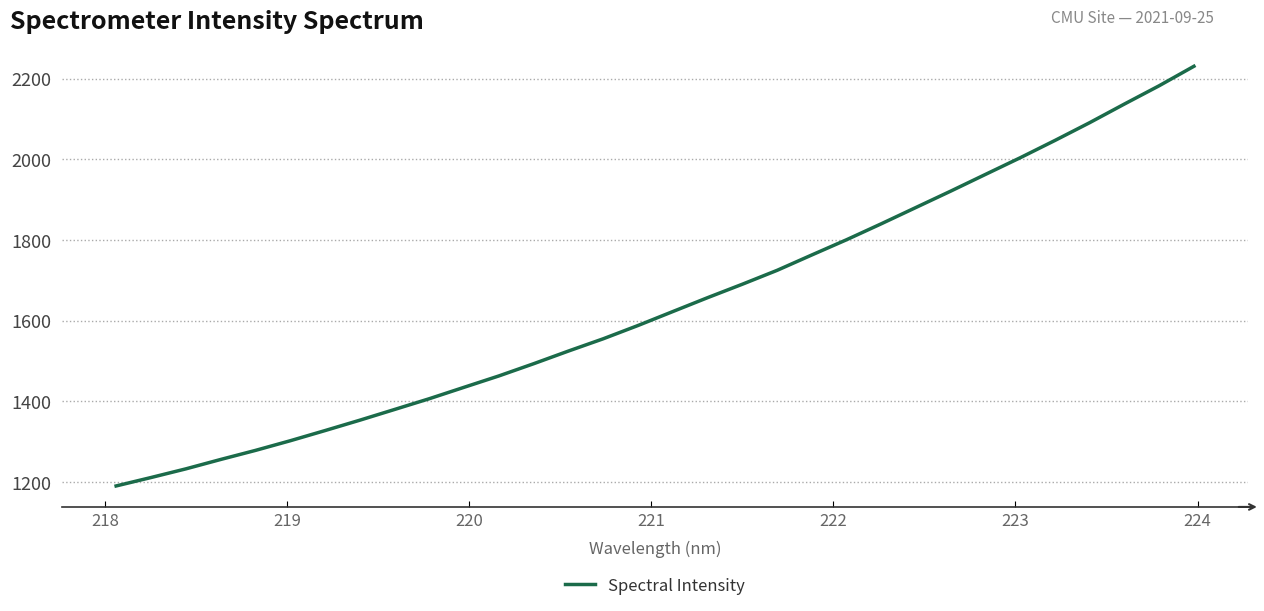

What is the minimum value shown in the chart?

1189.9